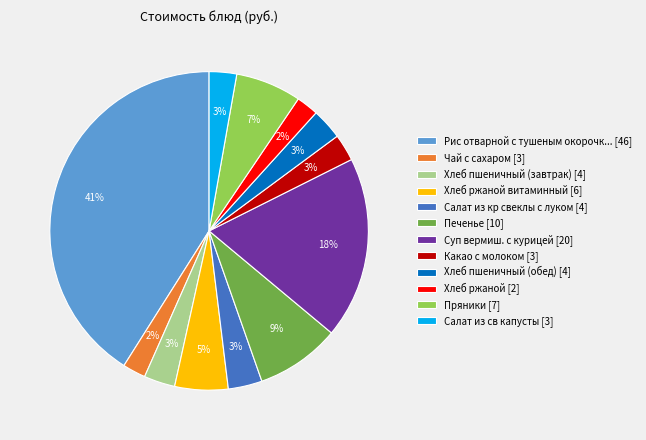

Is the sum of Рис отварной с тушеным окорочк... [46] and Хлеб ржаной [2] greater than half?

No